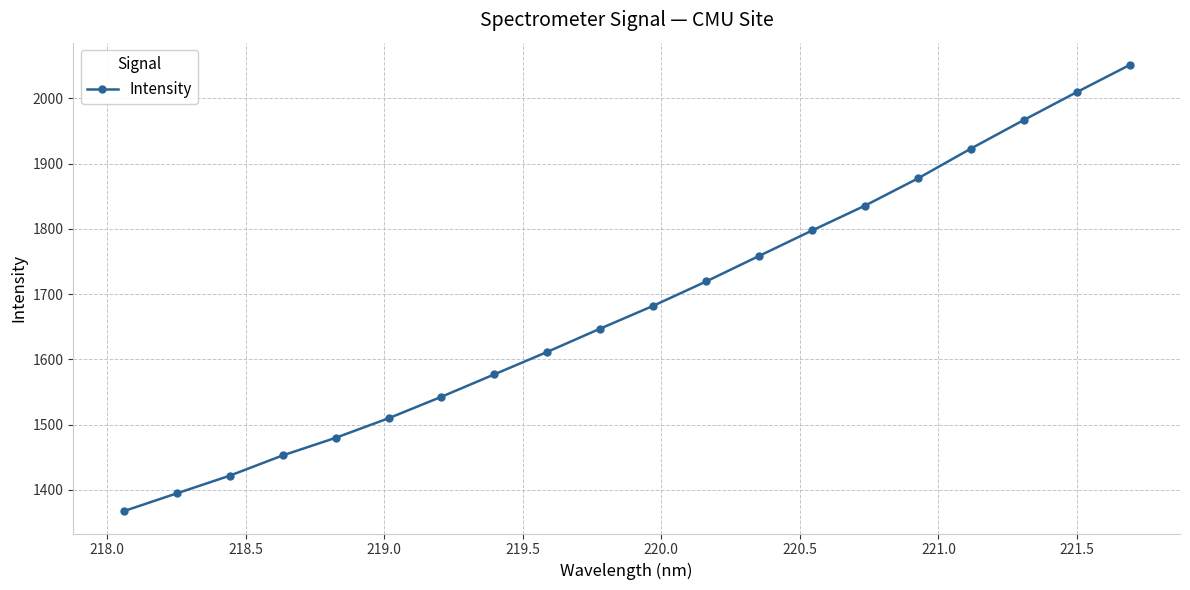

What is the difference between the second highest and minimum values?

642.2